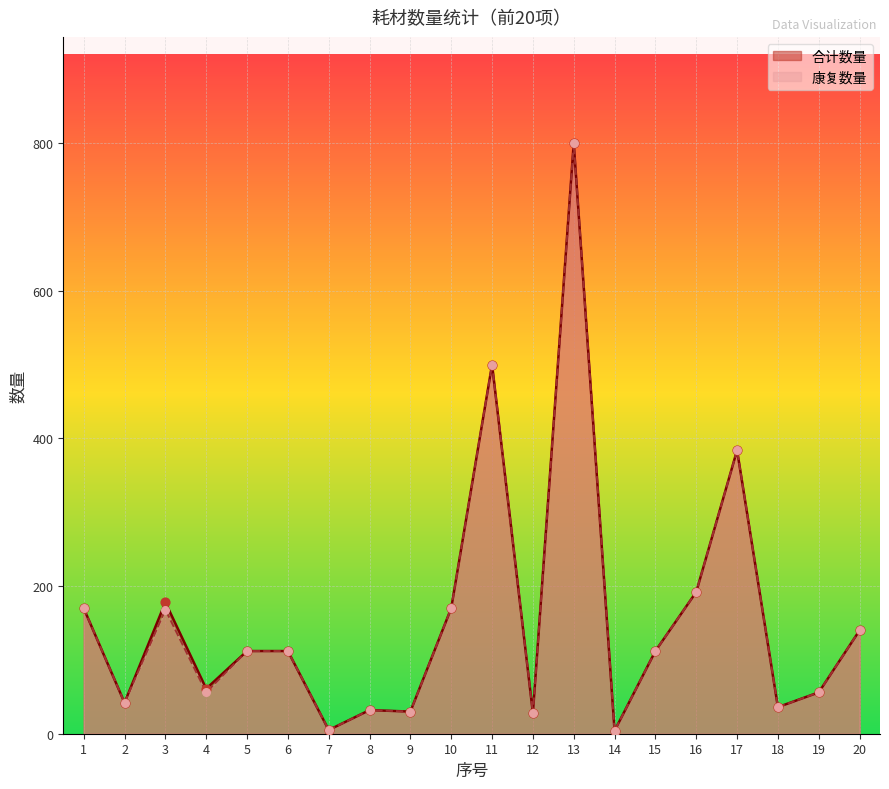

What are all the series names shown in the legend?

合计数量, 康复数量